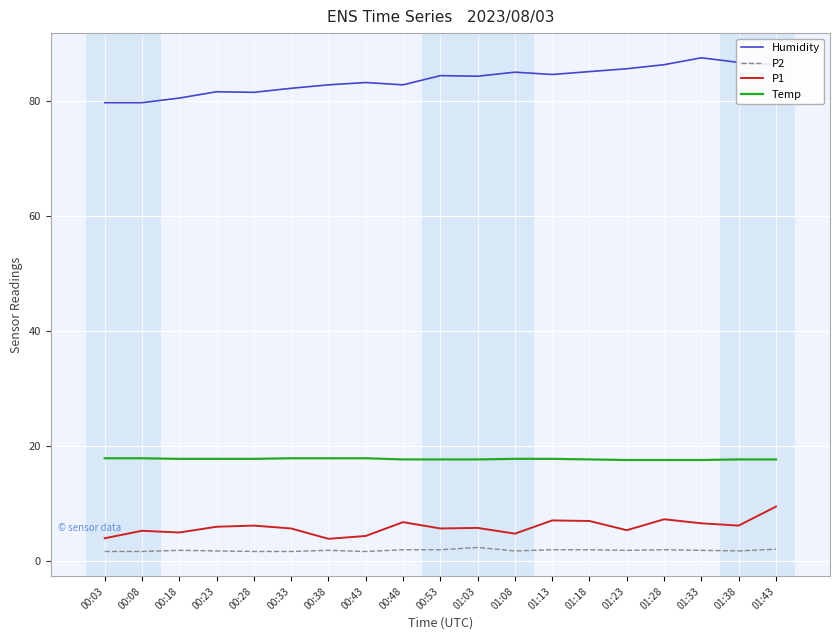

Rank the series at 01:43 from highest to lowest value.

Humidity, Temp, P1, P2